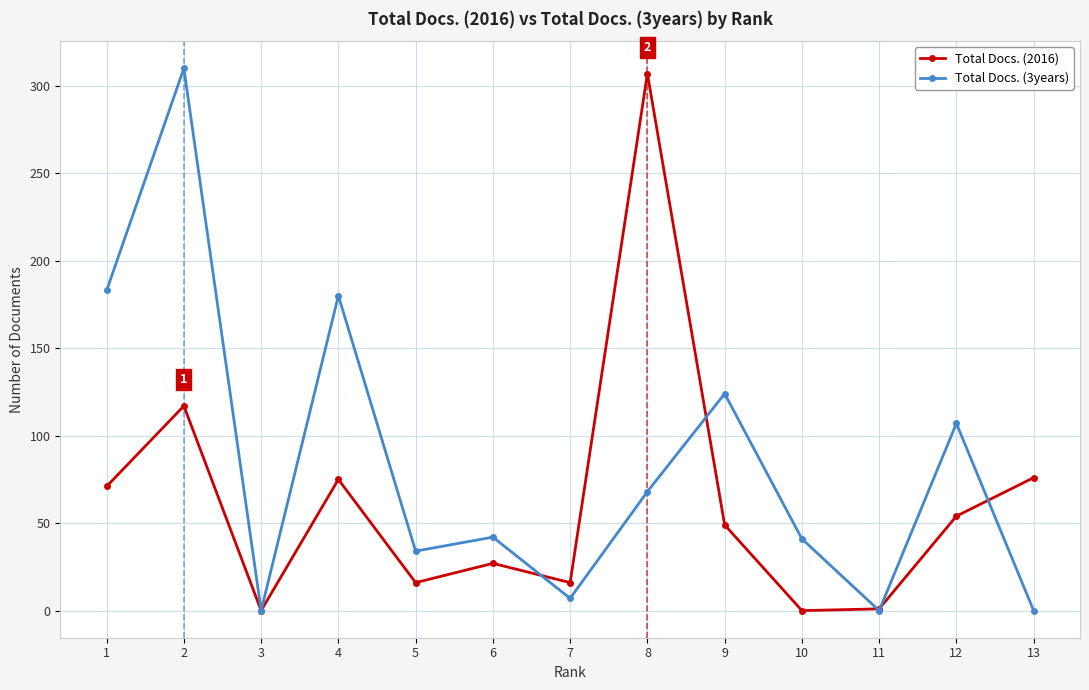

List the series in order of their peak value, highest first.

Total Docs. (3years), Total Docs. (2016)